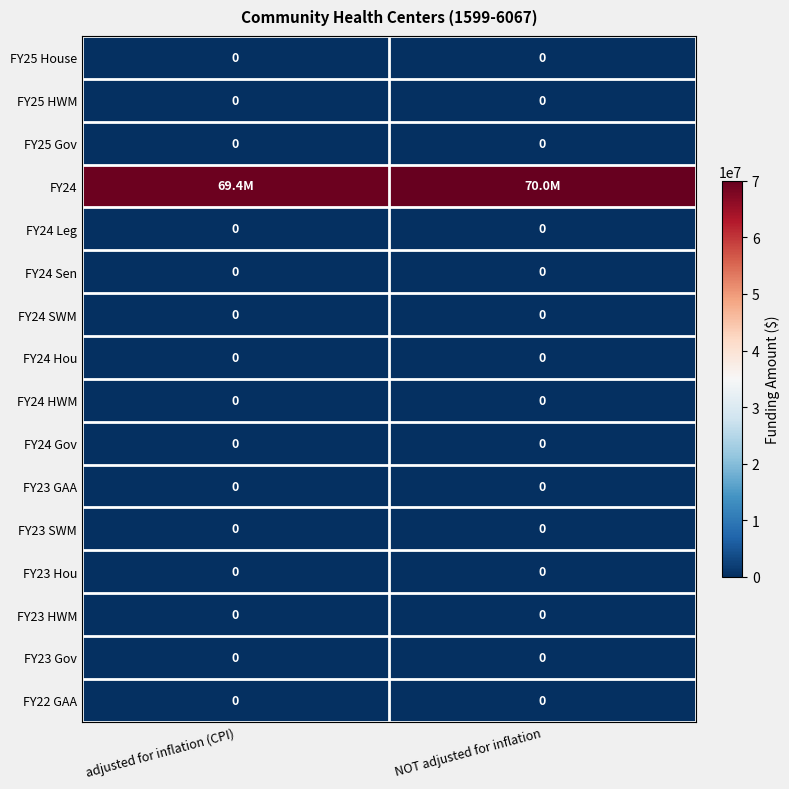

The FY22 GAA series shows 0 at adjusted for inflation (CPI). True or false?

True